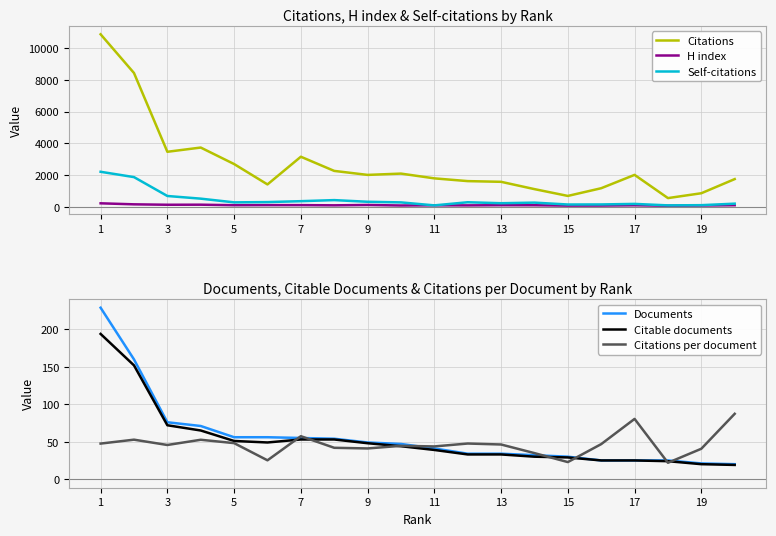

True or false: Self-citations and Citations cross at least once.

False